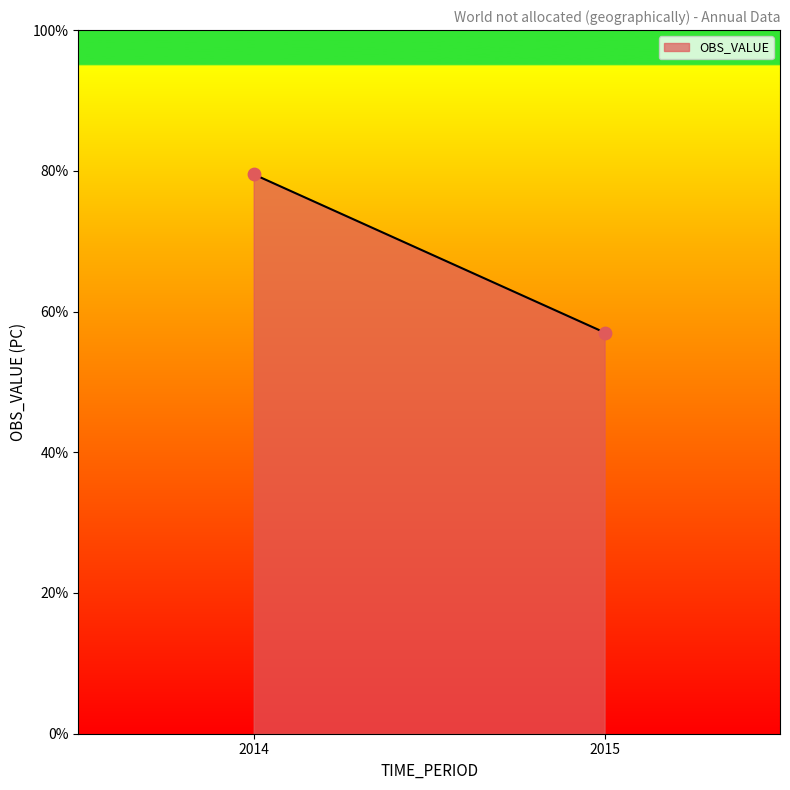

What is the average Y value?

68.3